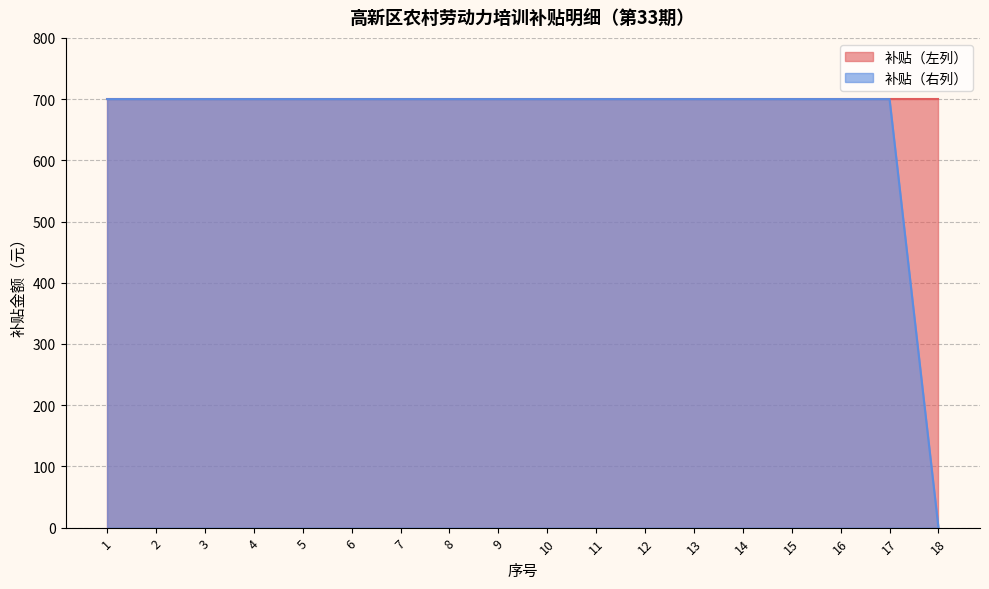

What is the ratio of the value at 2 to the value at 8?

1.0